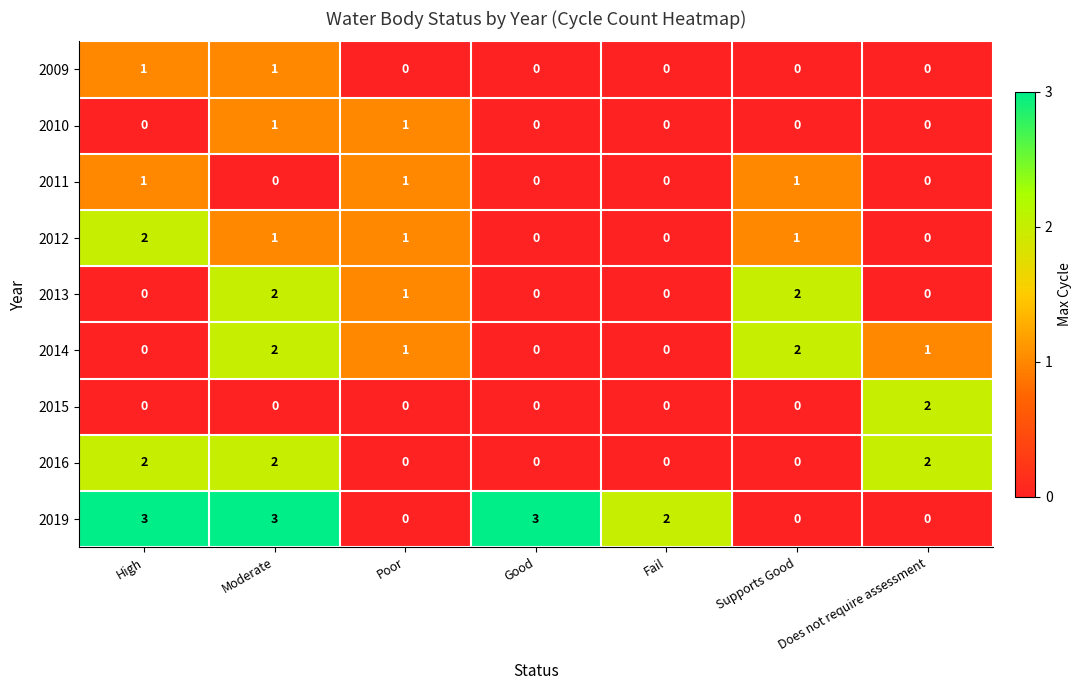

The value of 2012 at Good is 0. True or false?

True